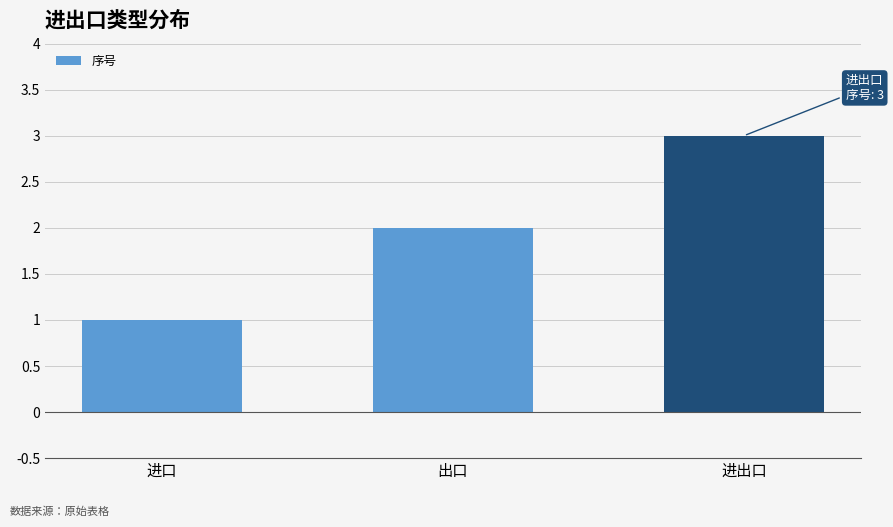

What is the value of the 2nd bar from the left?

2